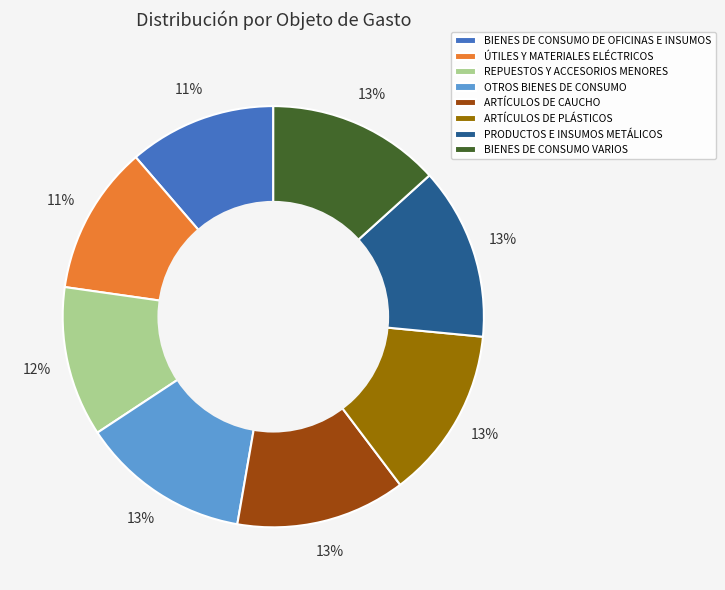

Does ÚTILES Y MATERIALES ELÉCTRICOS account for over 50% of the chart?

No